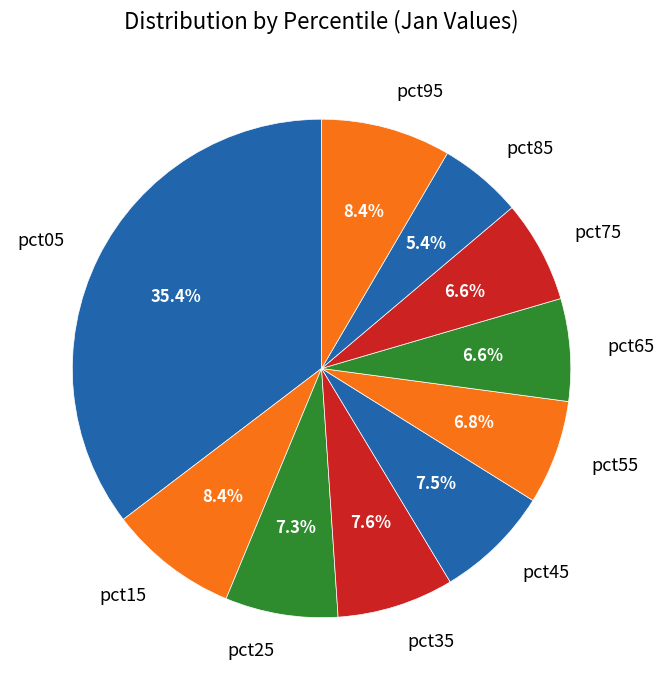

Between pct05 and pct25, which is larger?

pct05